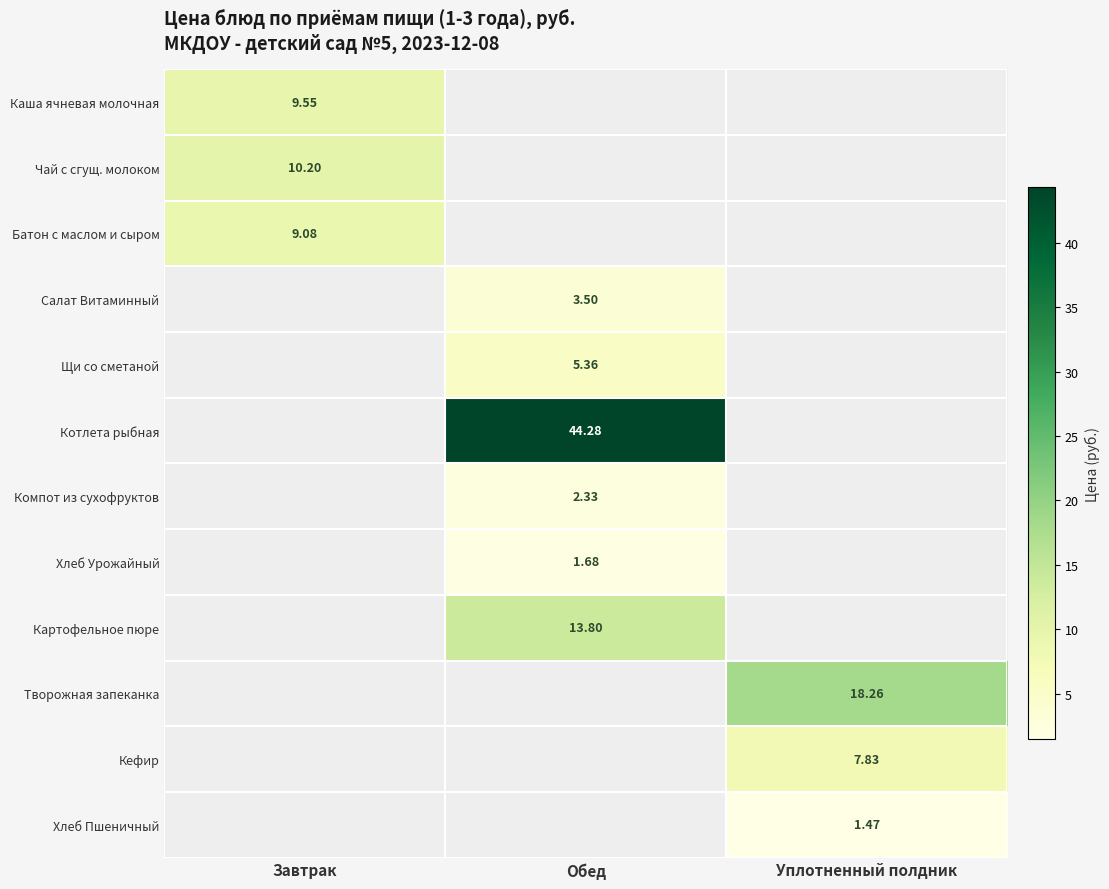

Which has a higher value, Завтрак or Обед?

Обед